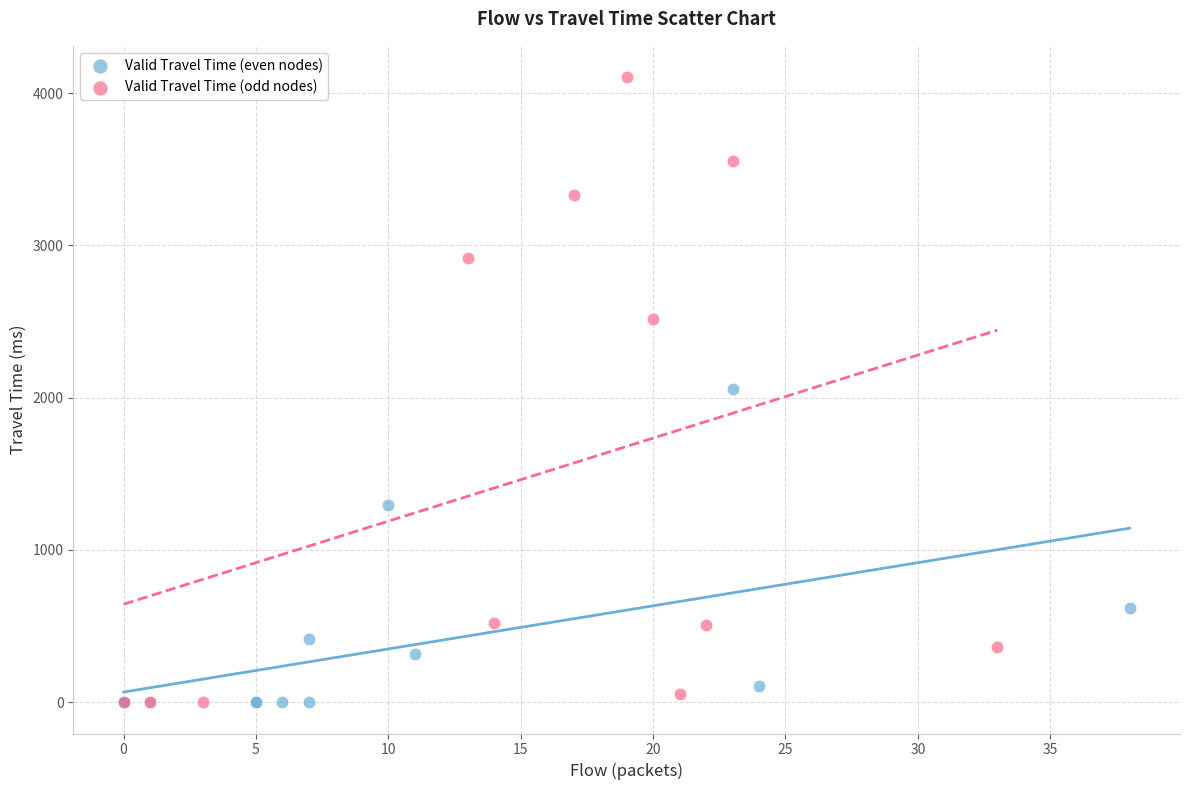

Which series contains the highest Y value?

Valid Travel Time (odd nodes)